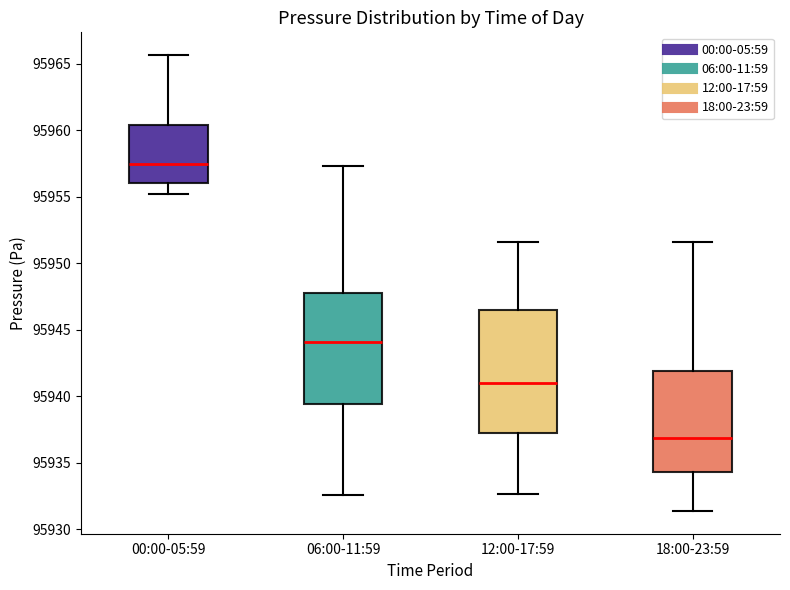

Where is the upper edge of the box for 06:00-11:59 on the y-axis? The values are not printed on the chart, so give them approximately, as read against the axis.

95948.0